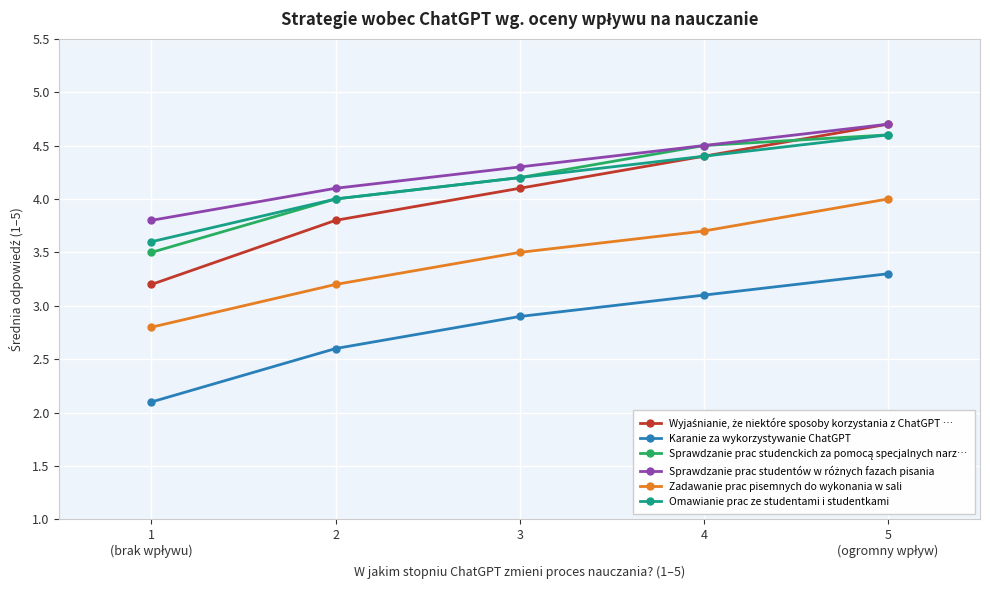

What is the difference between the highest and lowest values at 2?

1.5